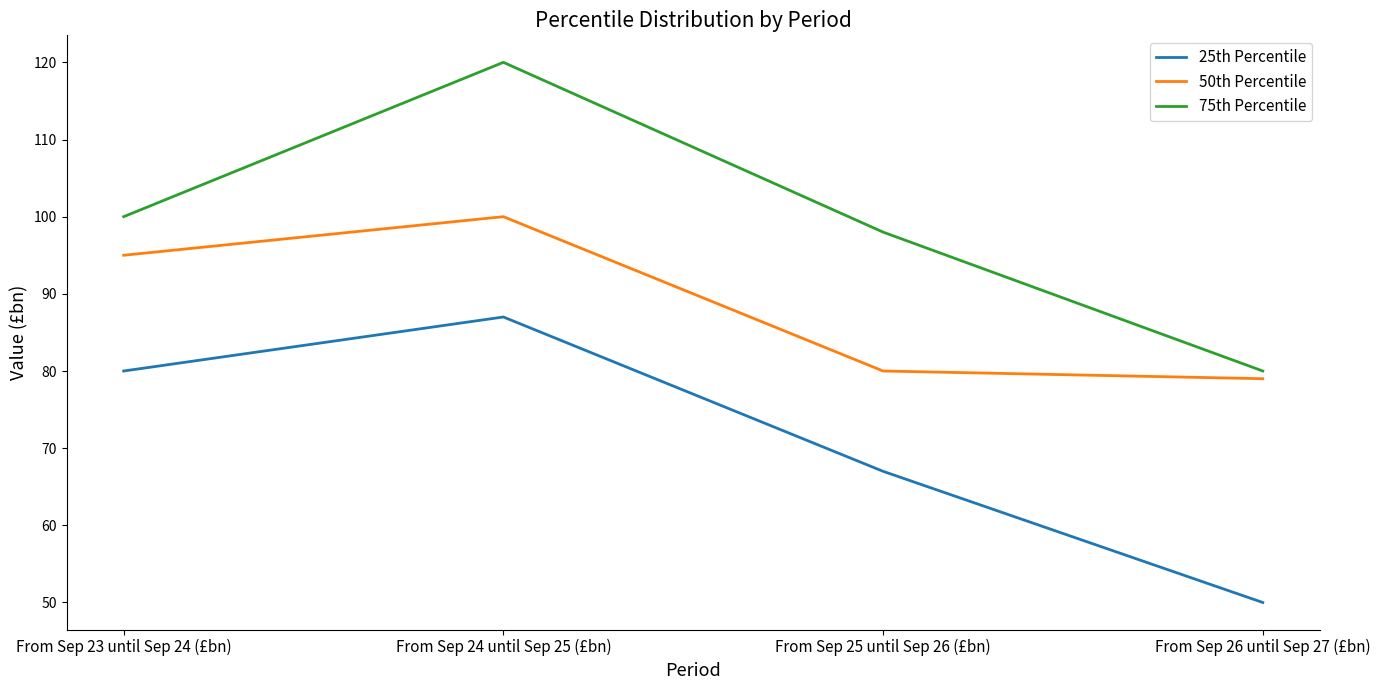

Rank the categories by 75th Percentile value from highest to lowest.

From Sep 24 until Sep 25 (£bn), From Sep 23 until Sep 24 (£bn), From Sep 25 until Sep 26 (£bn), From Sep 26 until Sep 27 (£bn)